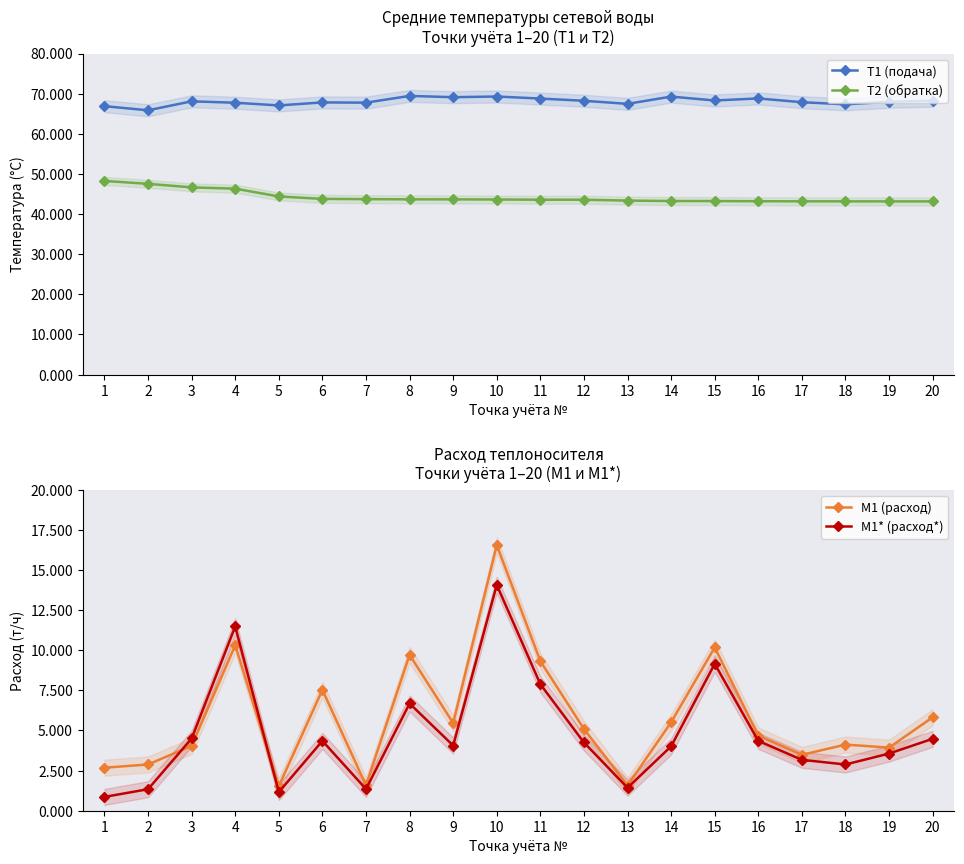

Where is the first local minimum for T1 (подача)?

2